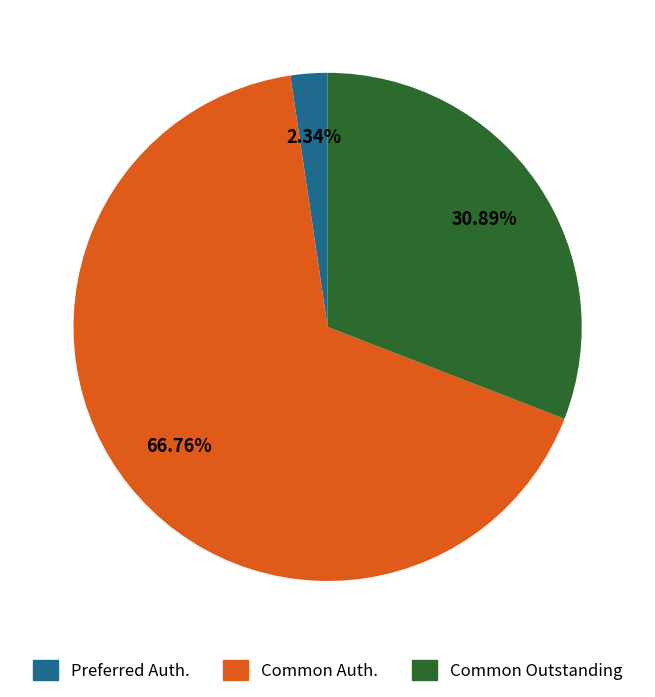

Which category has the smallest portion of the pie?

Preferred Auth.